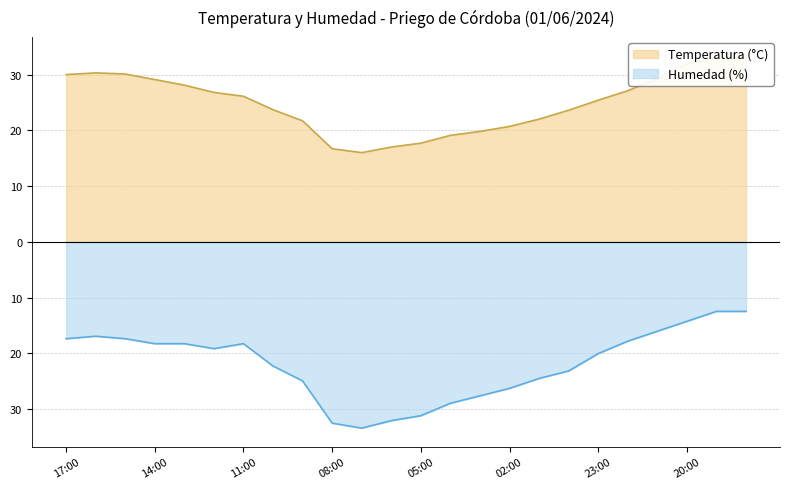

What value does the Humedad (%) series have at 00:00?

-23.2